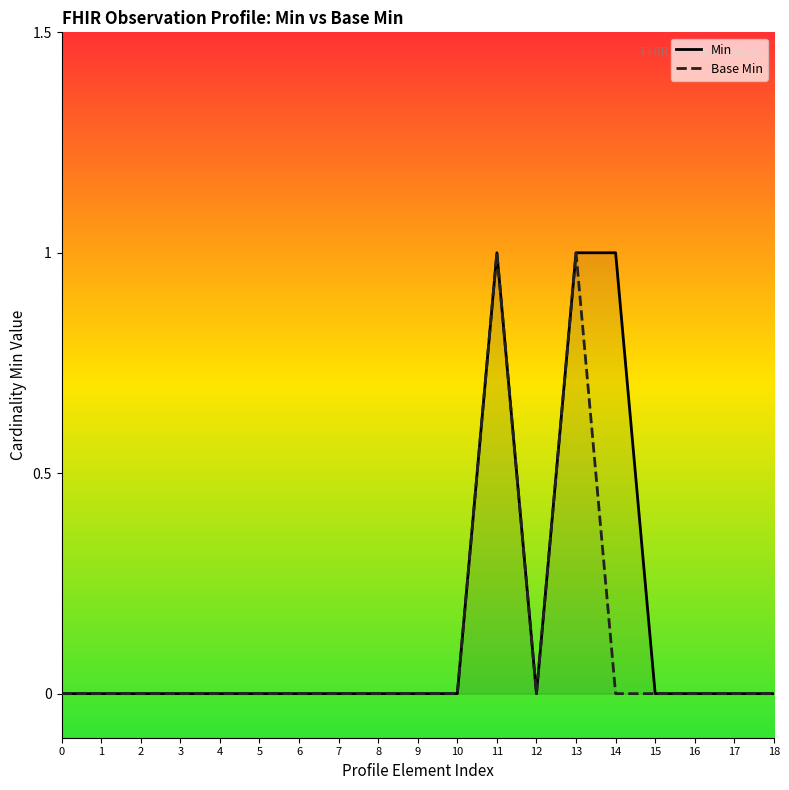

Which series has the largest total across all categories?

Min